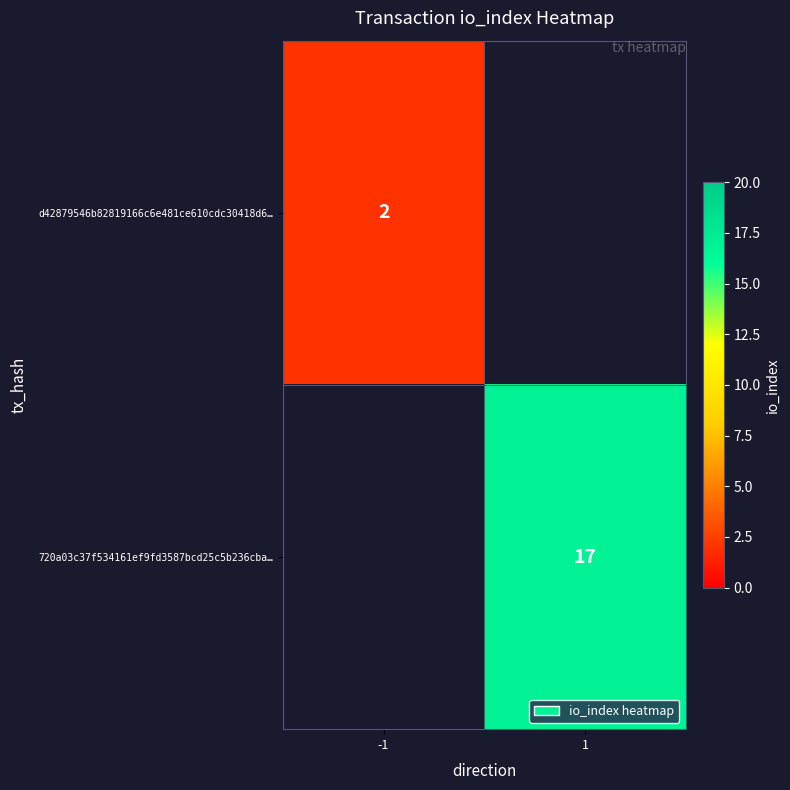

What is the maximum value shown in the chart?

17.0